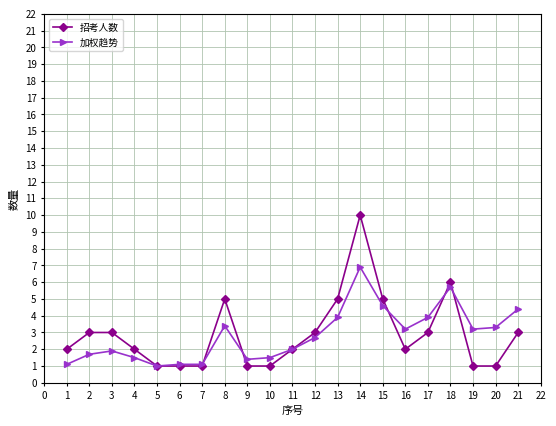

List the series in order of their peak value, highest first.

招考人数, 加权趋势